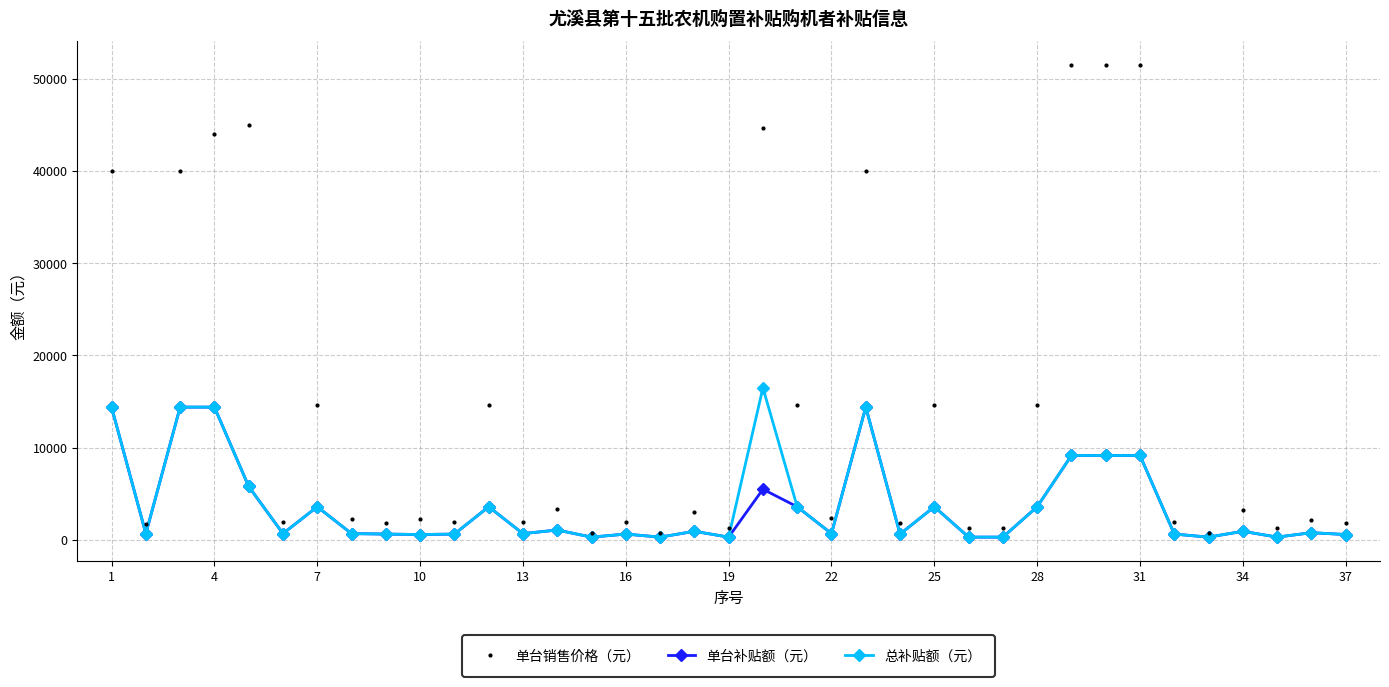

Which series has the widest spread of values?

单台销售价格（元）